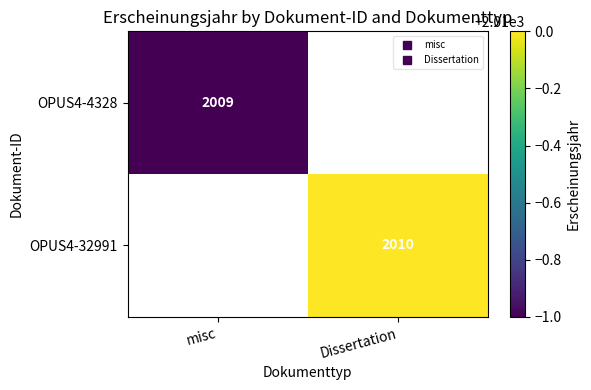

Which category has the lowest value in the OPUS4-4328 series?

misc